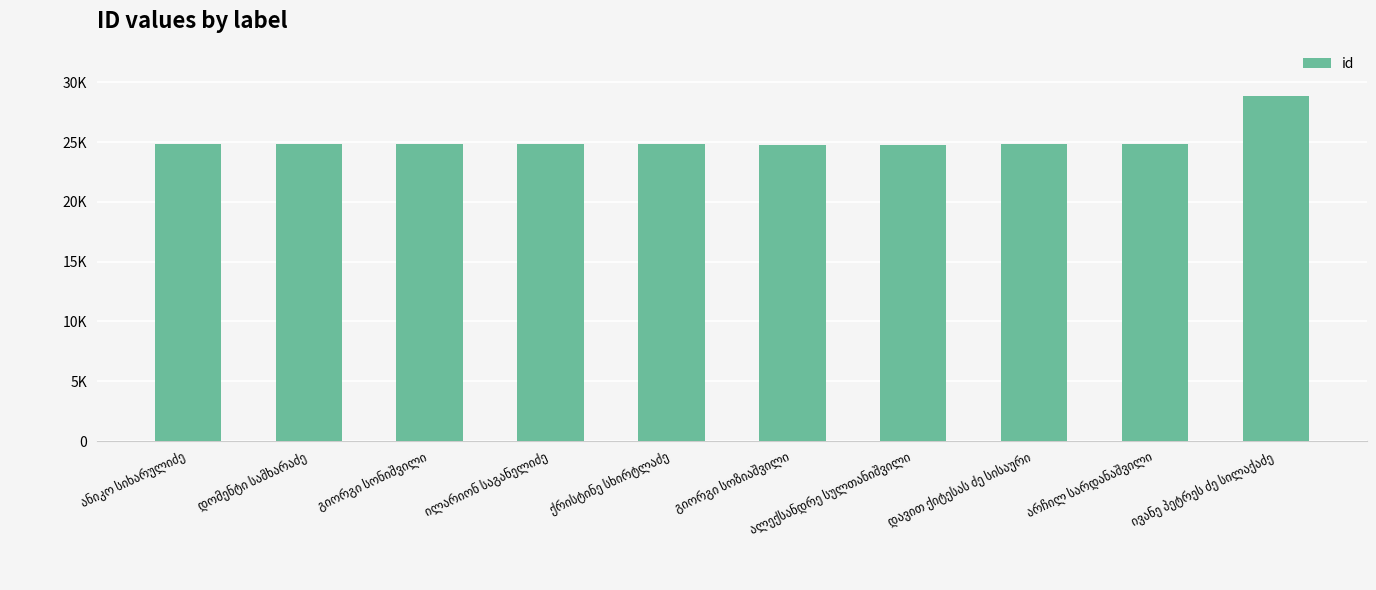

What is the label of the 10th bar from the right?

ანიკო სიხარულიძე